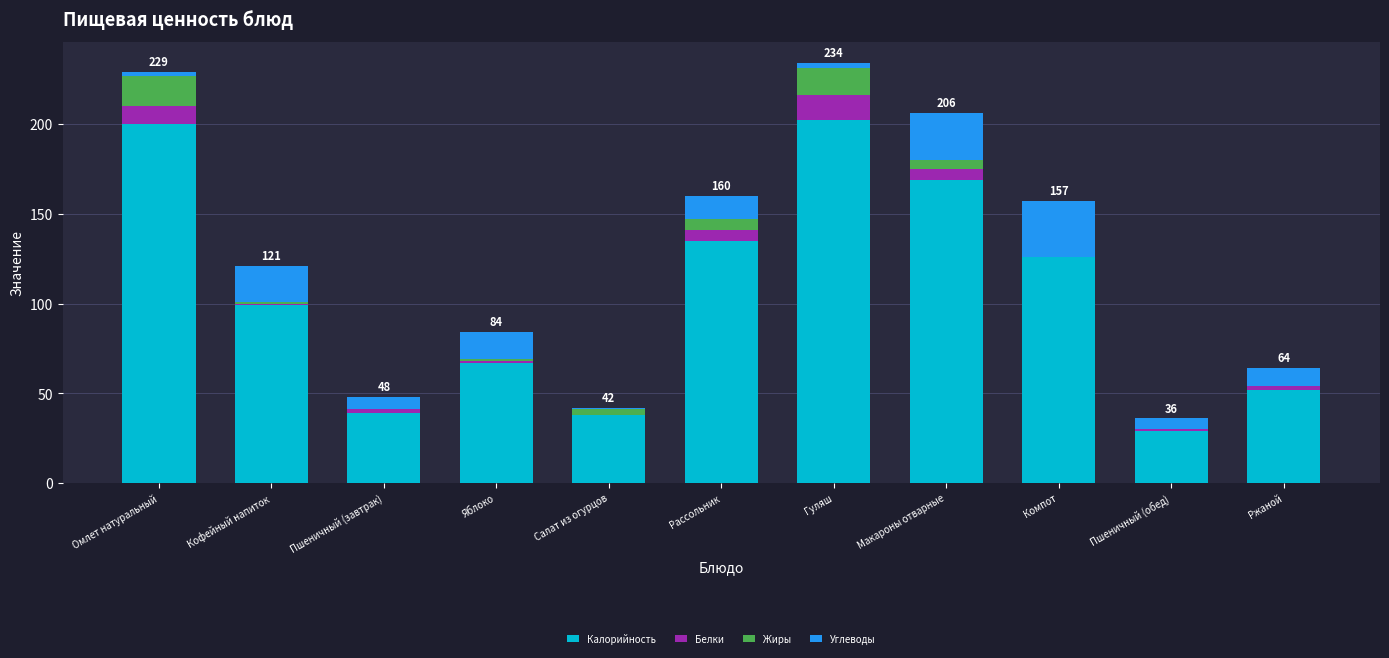

Is it true that Калорийность equals 229 at Рассольник?

False